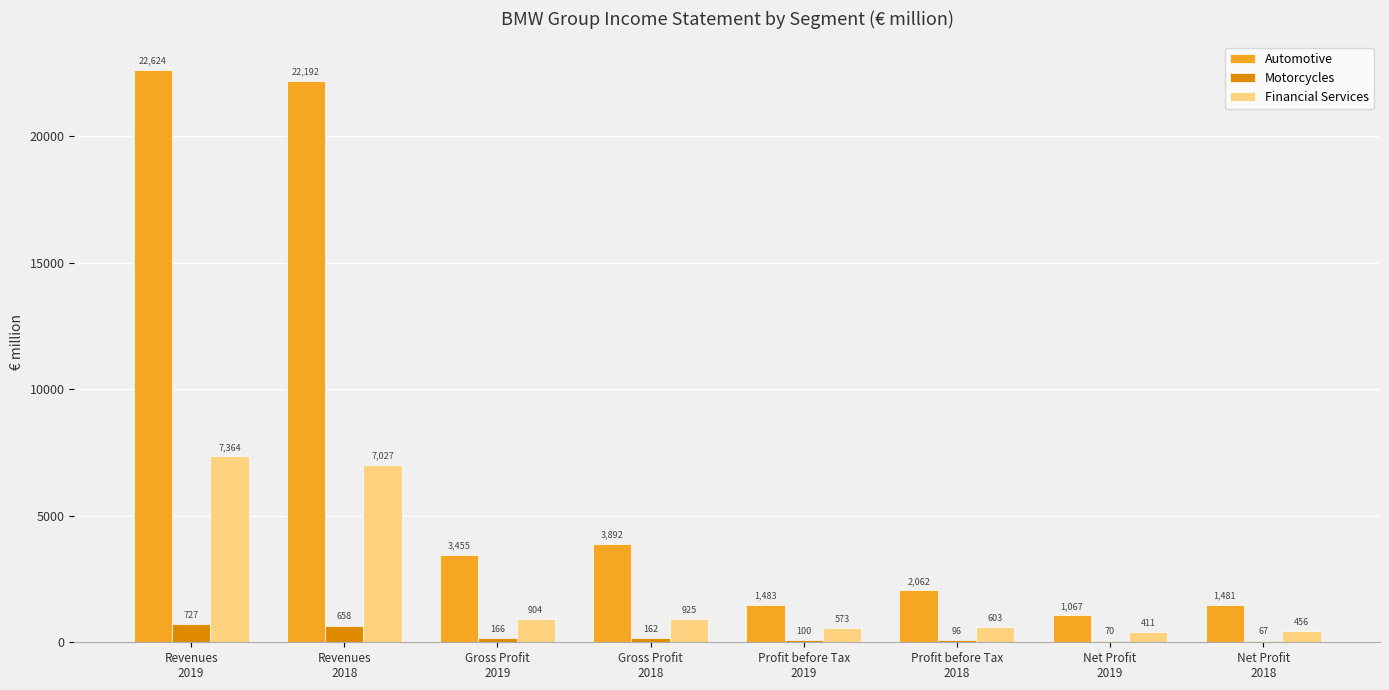

What is the highest value of the Motorcycles series?

727